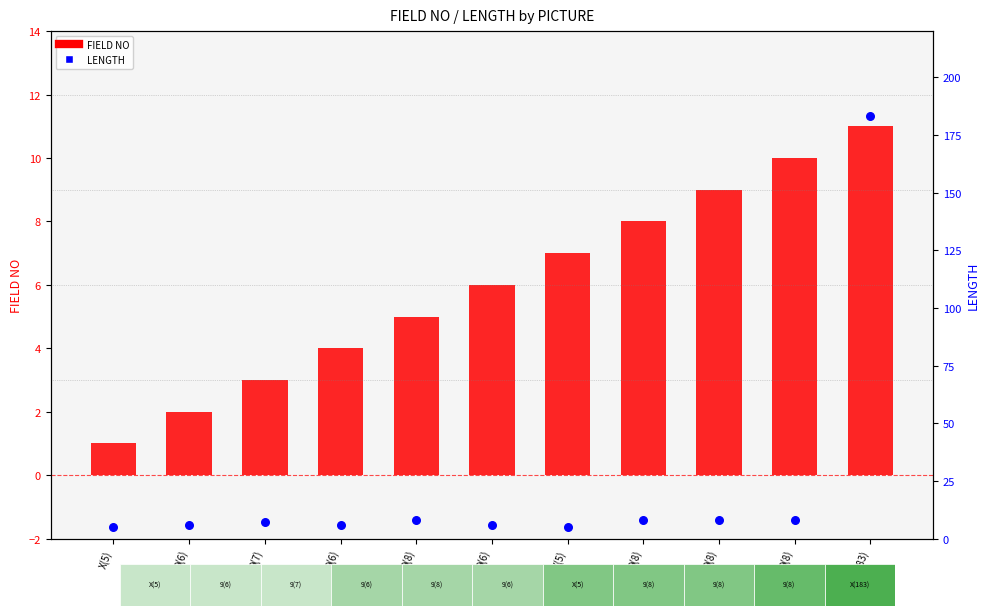

Which series has the largest total across all categories?

LENGTH